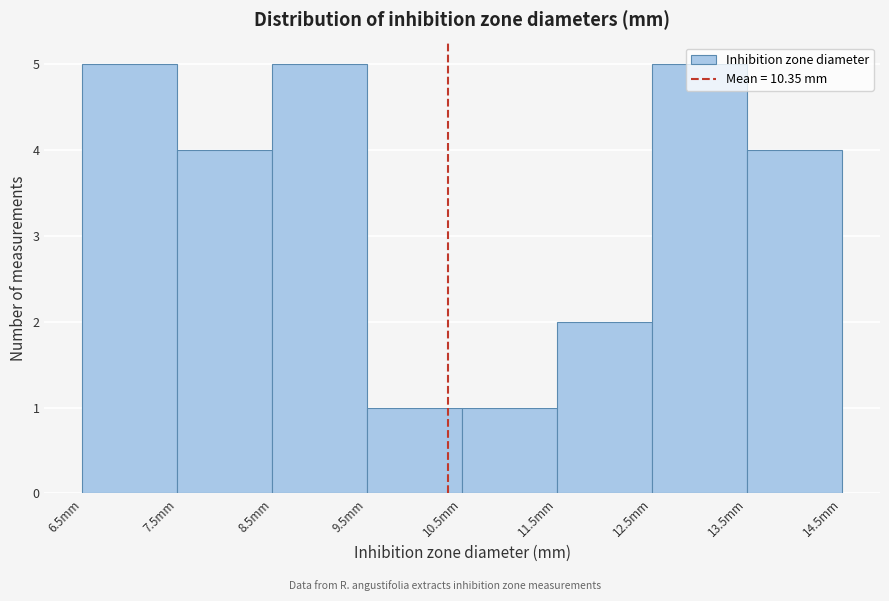

Reading left to right, transcribe this chart: for each bar, give the range it covers on the x-axis and its height. The values are not printed on the chart, so give them approximately, as read against the axis.

6.5 to 7.5: 5
7.5 to 8.5: 4
8.5 to 9.5: 5
9.5 to 10.5: 1
10.5 to 11.5: 1
11.5 to 12.5: 2
12.5 to 13.5: 5
13.5 to 14.5: 4